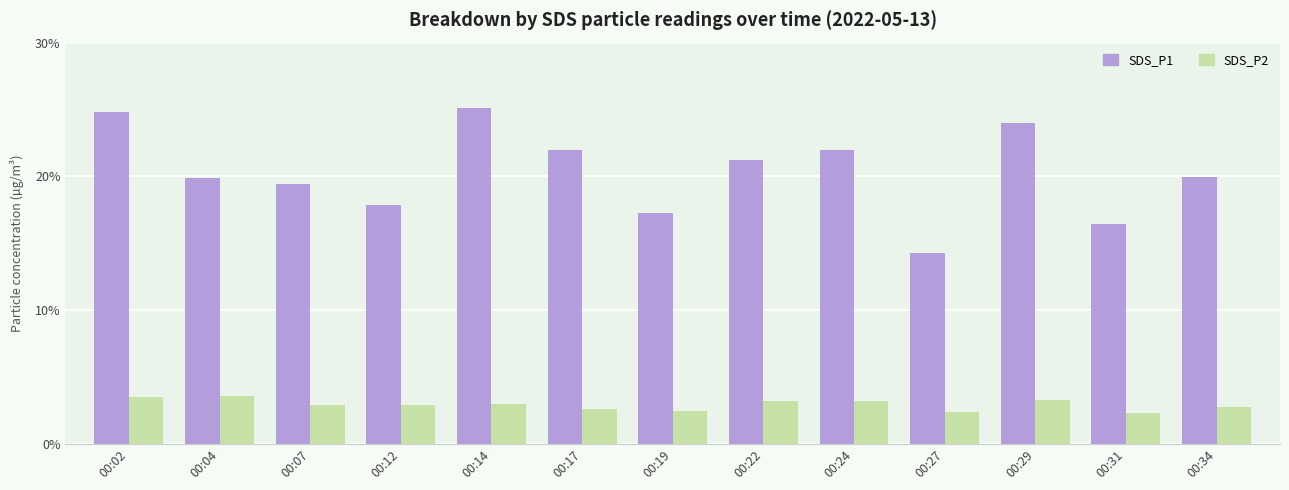

What are all the series names shown in the legend?

SDS_P1, SDS_P2